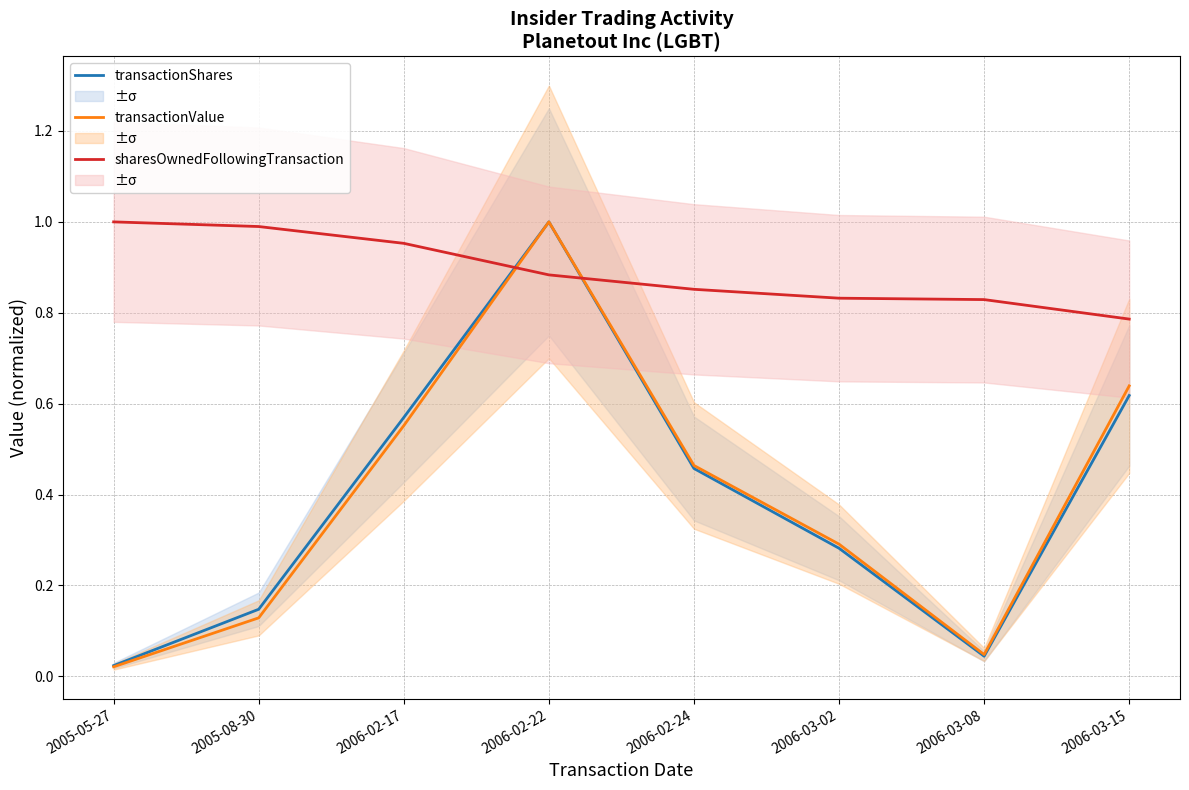

Does the chart display data point markers on the line(s)?

No